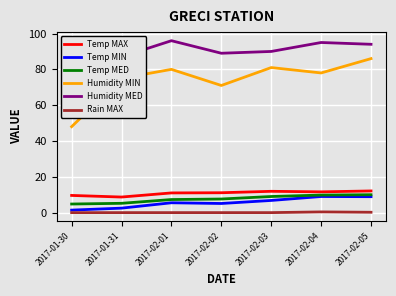

True or false: Humidity MED and Temp MIN cross at least once.

False